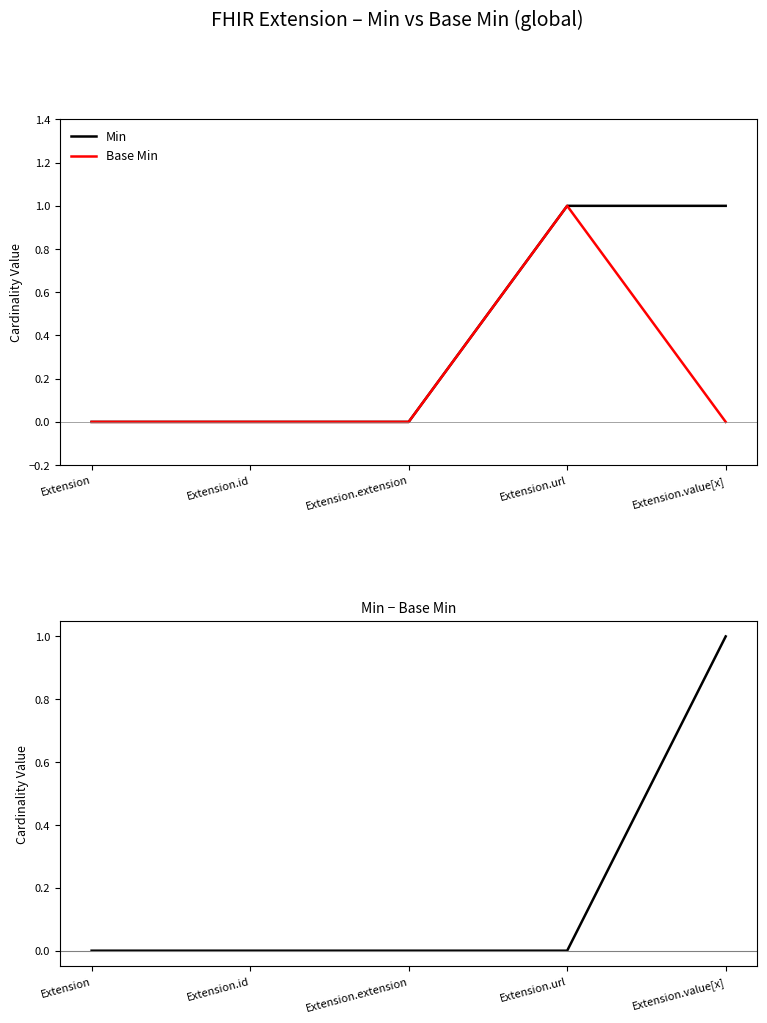

What is the difference between the highest and lowest values at Extension.url?

1